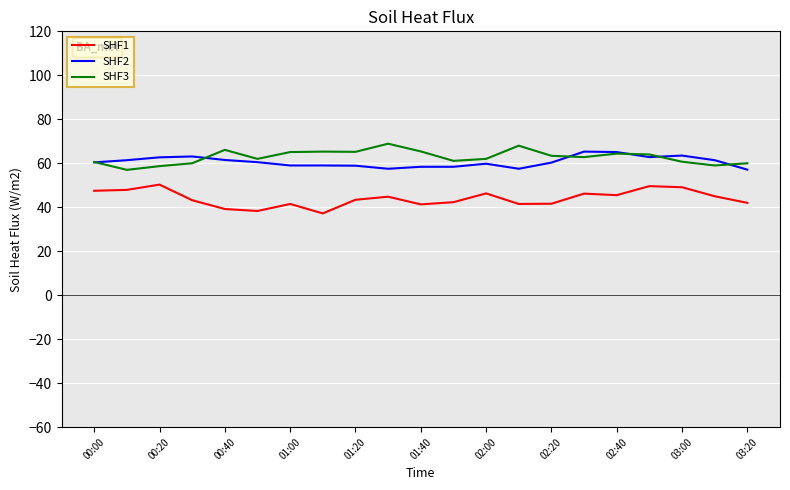

True or false: SHF1 and SHF2 cross at least once.

False